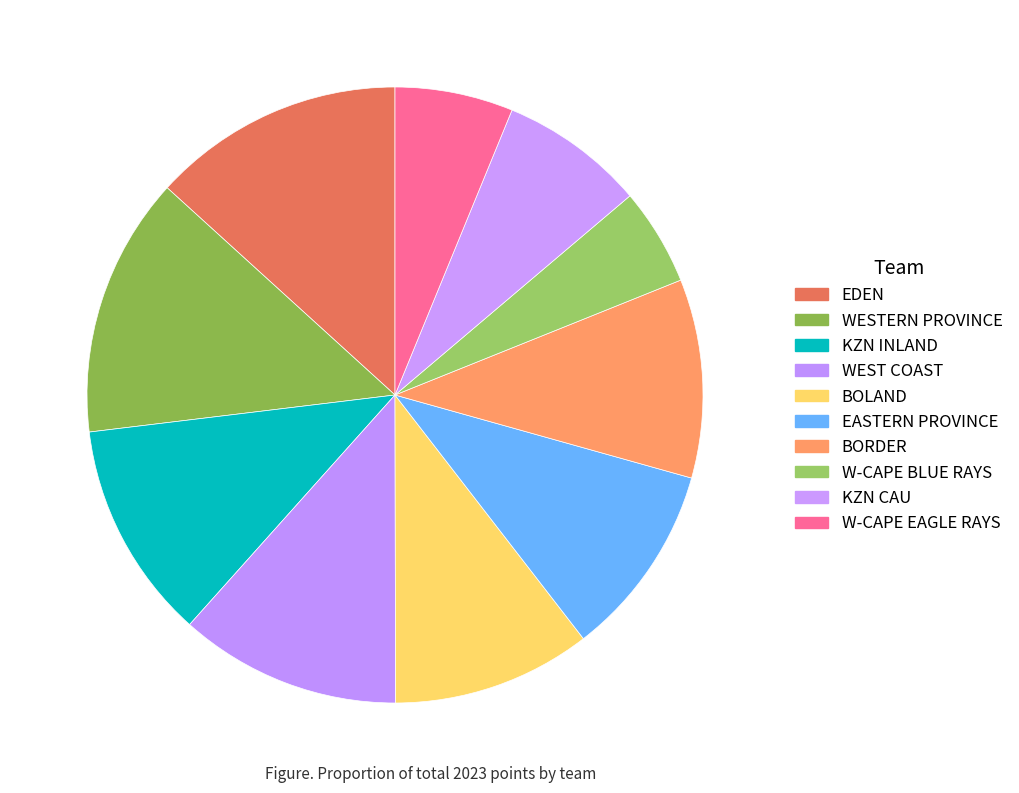

What is the ratio of the value at W-CAPE BLUE RAYS to the value at WESTERN PROVINCE?

0.4